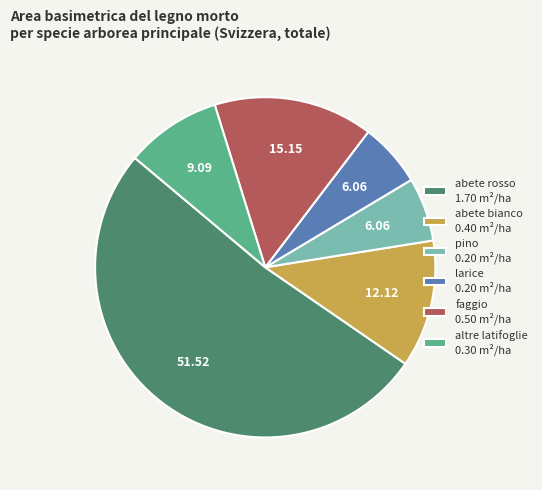

Between altre latifoglie 0.30 m²/ha and larice 0.20 m²/ha, which is larger?

altre latifoglie 0.30 m²/ha